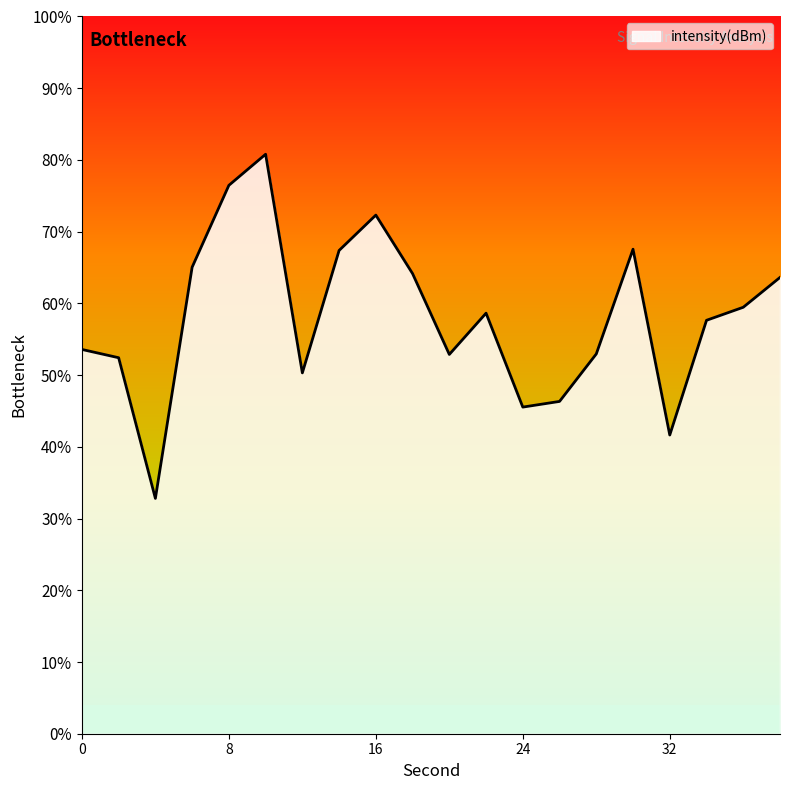

At which label is the value closest to -134?

34